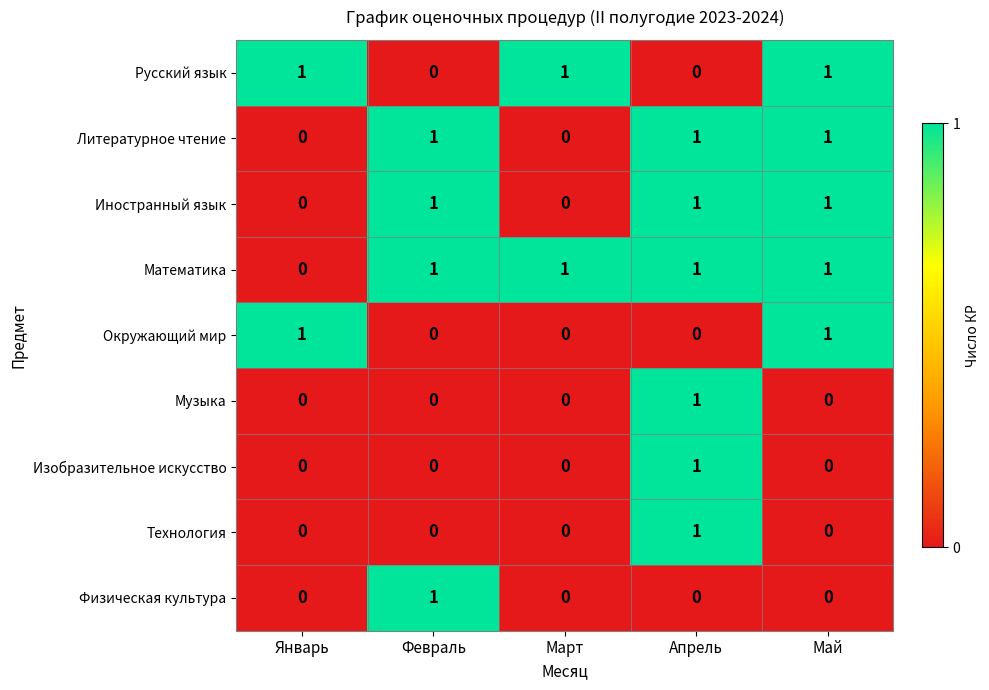

Count the Окружающий мир values in the range 0 to 1.

5